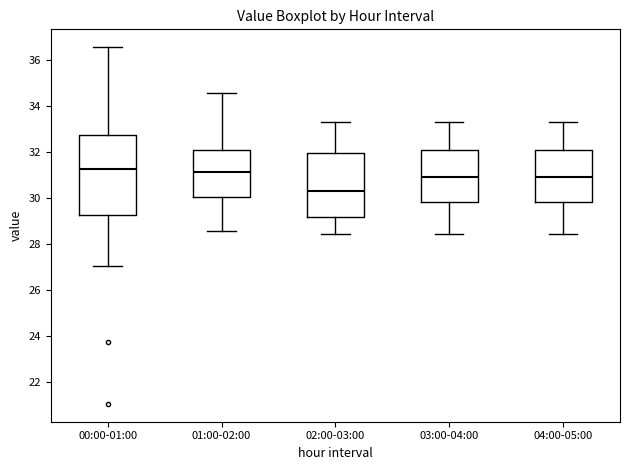

Which box is the tallest, from its lower edge to its upper edge?

00:00-01:00